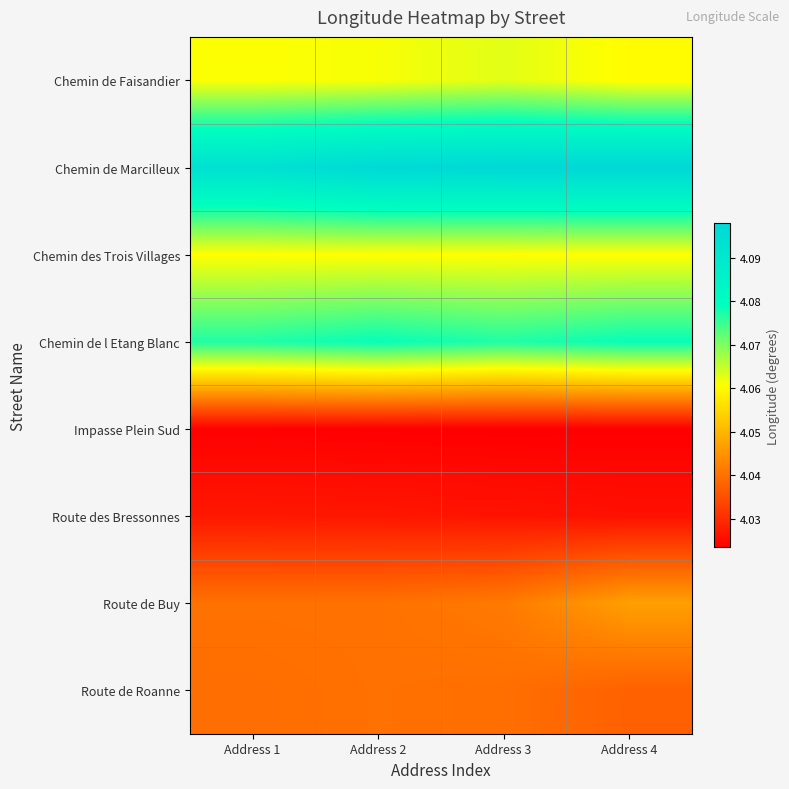

At how many categories does at least one series exceed 4?

4